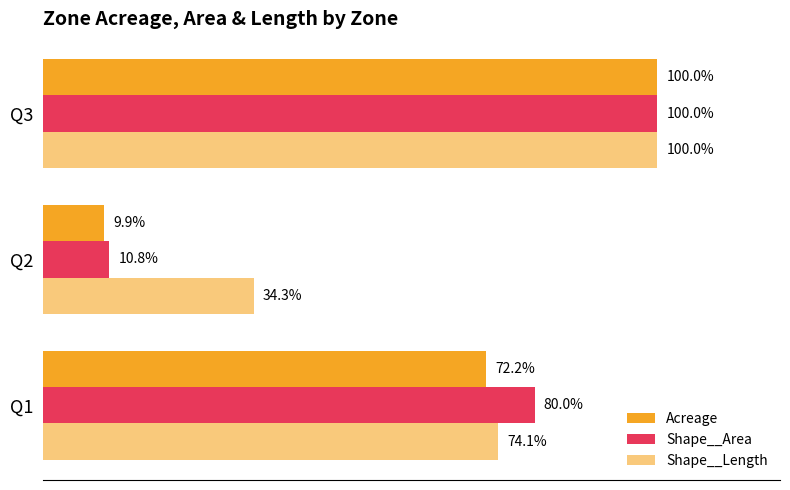

How many bars are there in each group?

3